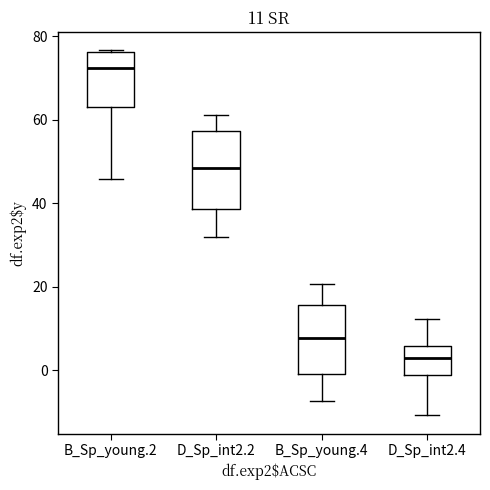

Comparing the boxes themselves (not the whiskers), which one is the tallest?

D_Sp_int2.2